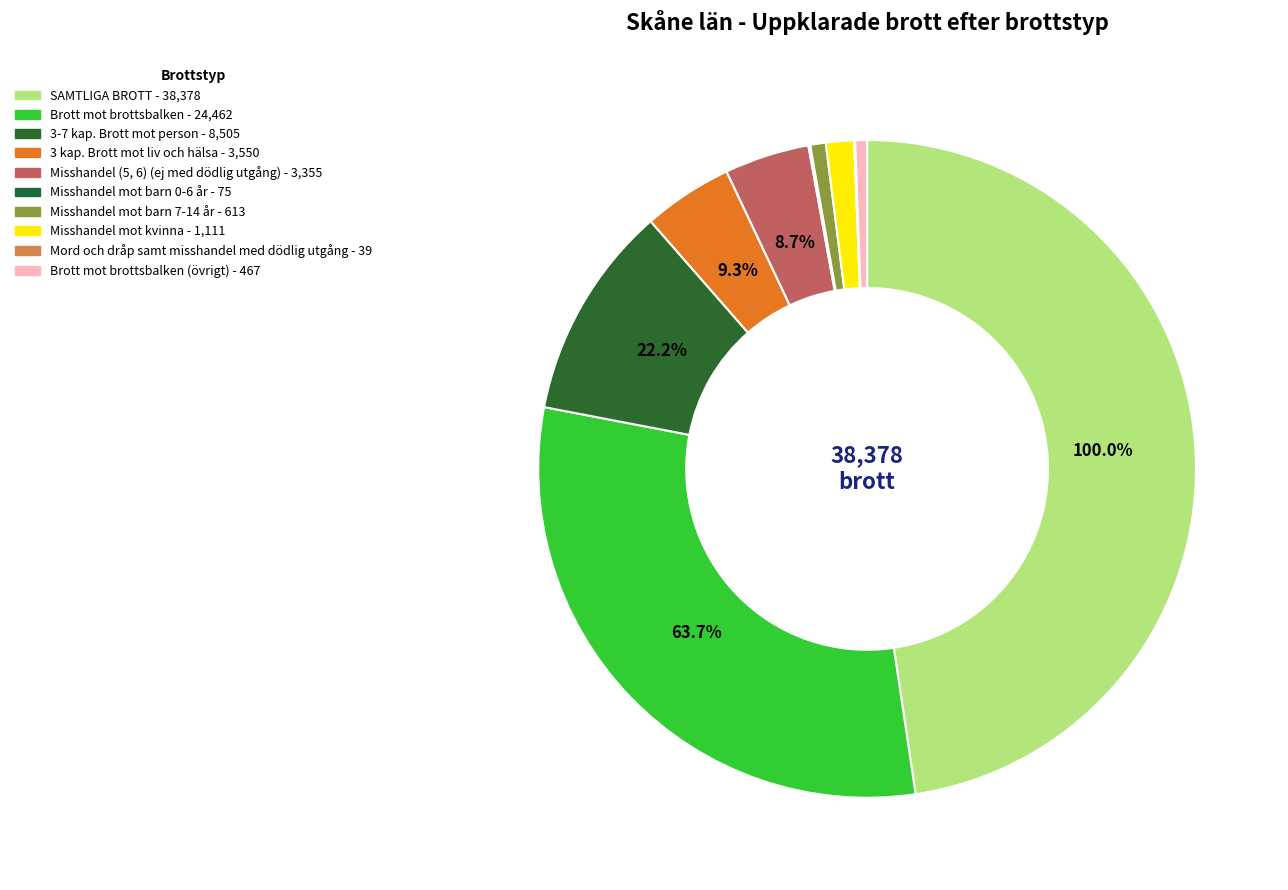

Is the sum of Brott mot brottsbalken and 3-7 kap. Brott mot person greater than half?

No